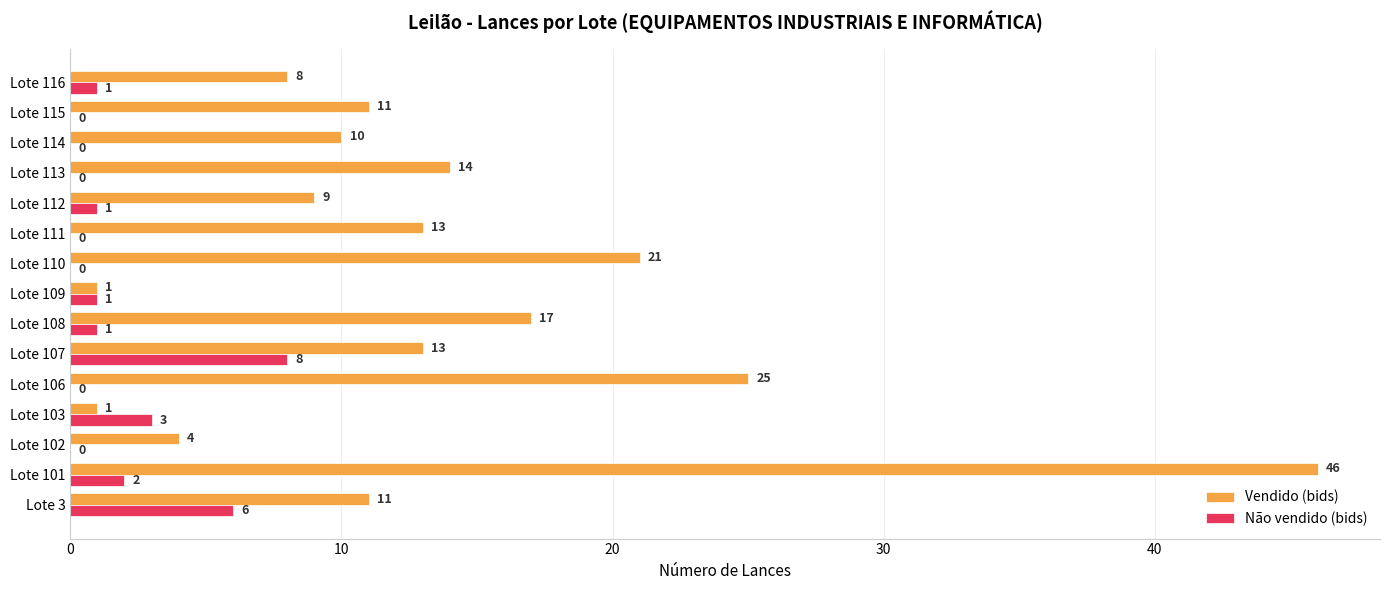

Which series changed the most between Lote 111 and Lote 113?

Vendido (bids)